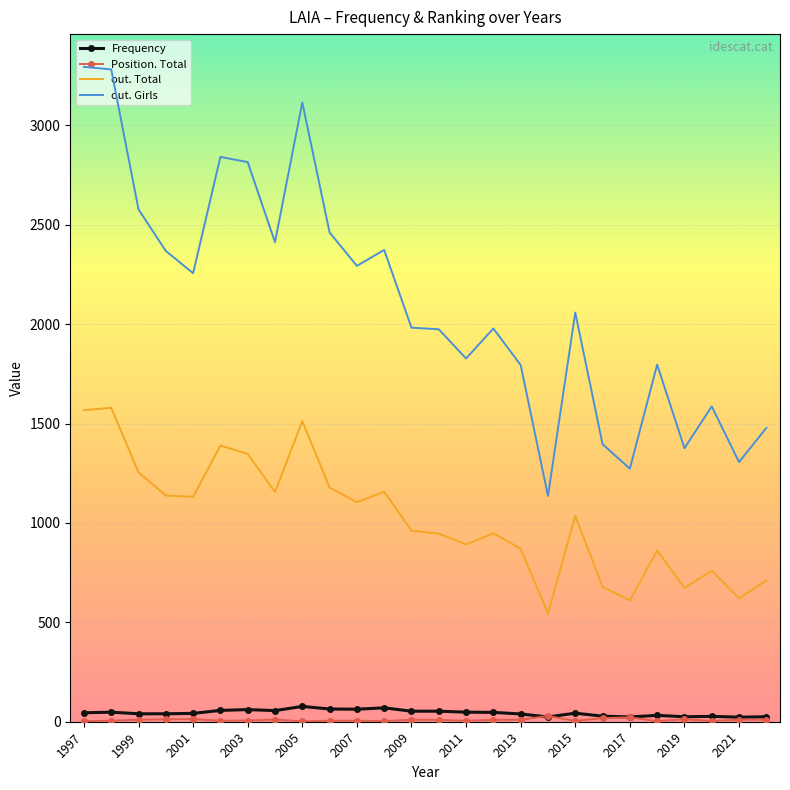

At how many categories does at least one series exceed 2949?

3